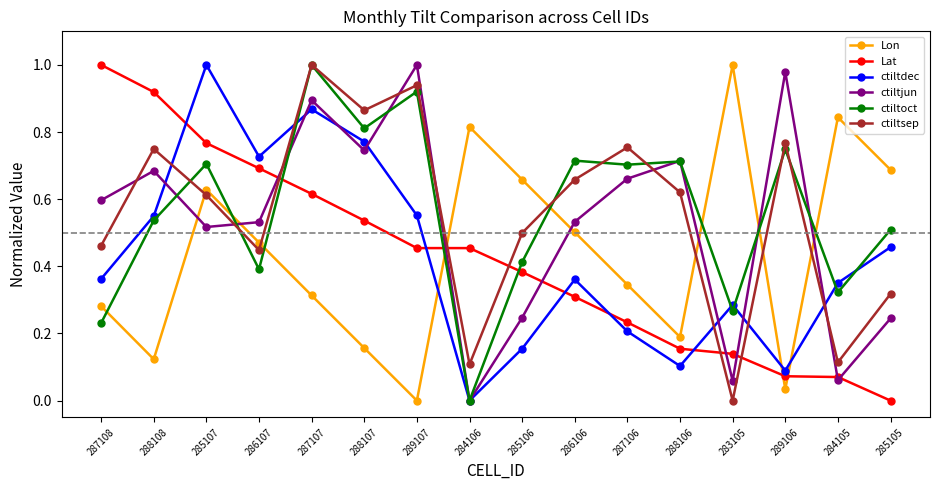

How many values in the Lon series exceed 0?

15